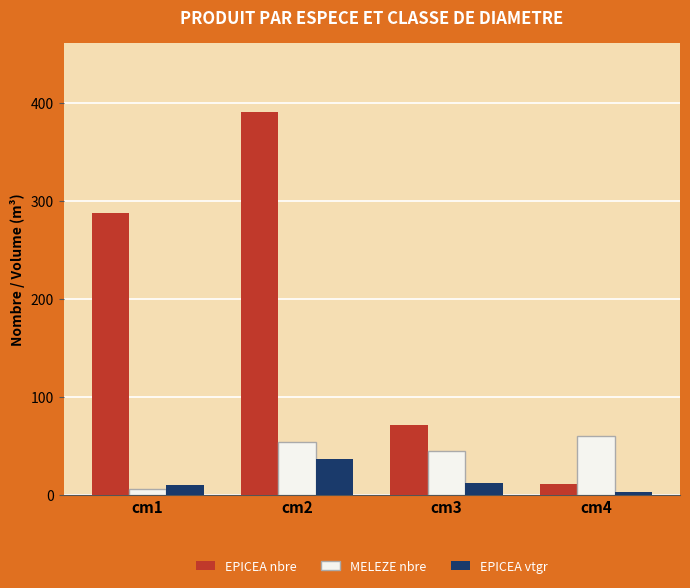

The value of EPICEA nbre at cm1 is 144.9. True or false?

False